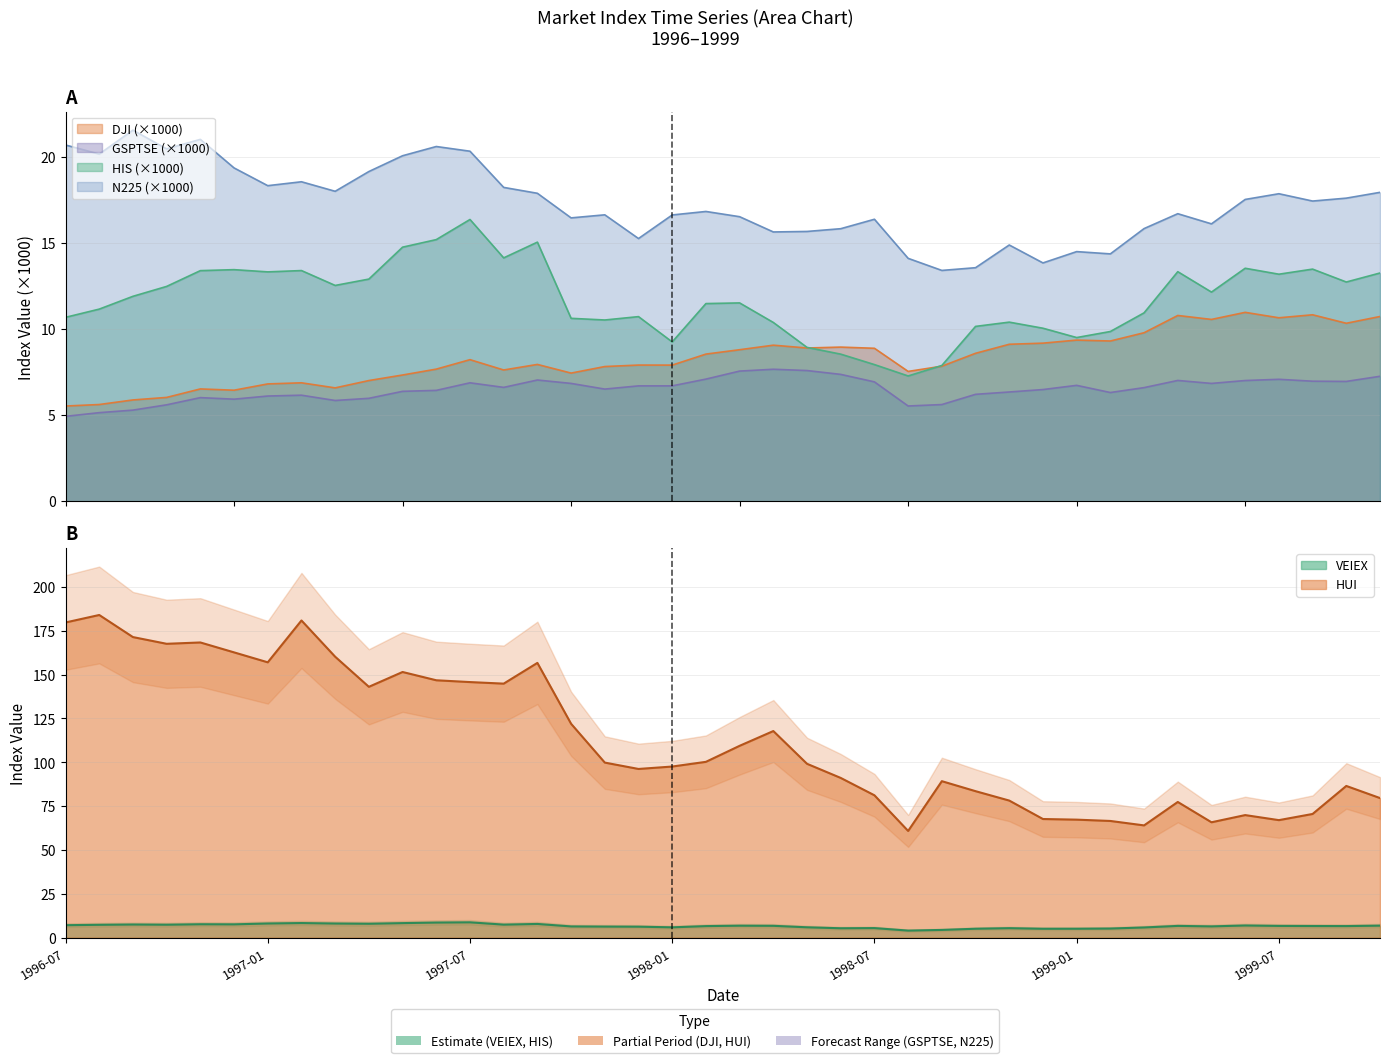

What is the total value across all series at 1998-04?

167.3